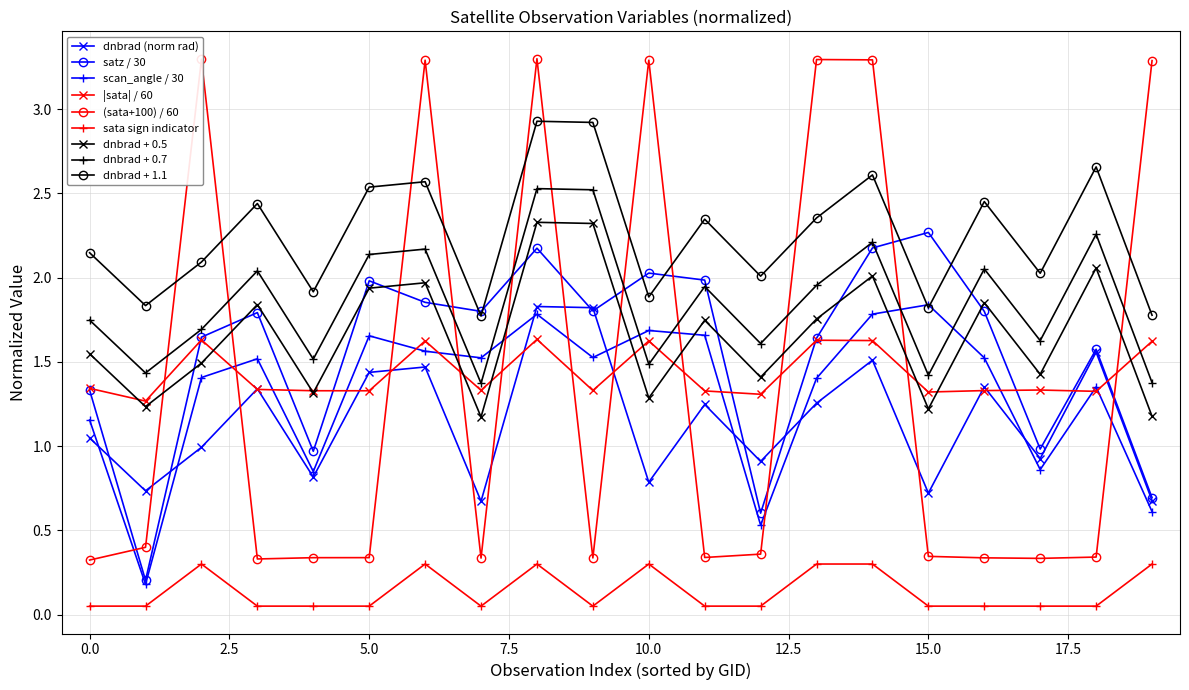

After their last crossing, which series has the higher values: scan_angle / 30 or dnbrad + 0.5?

dnbrad + 0.5